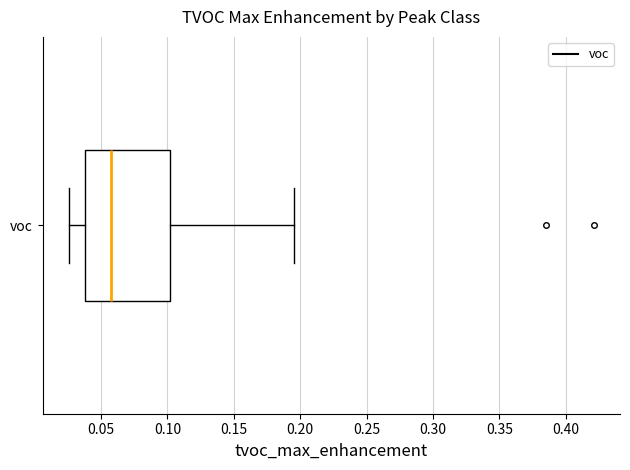

Where is the right edge of the box for voc on the x-axis? The values are not printed on the chart, so give them approximately, as read against the axis.

0.100